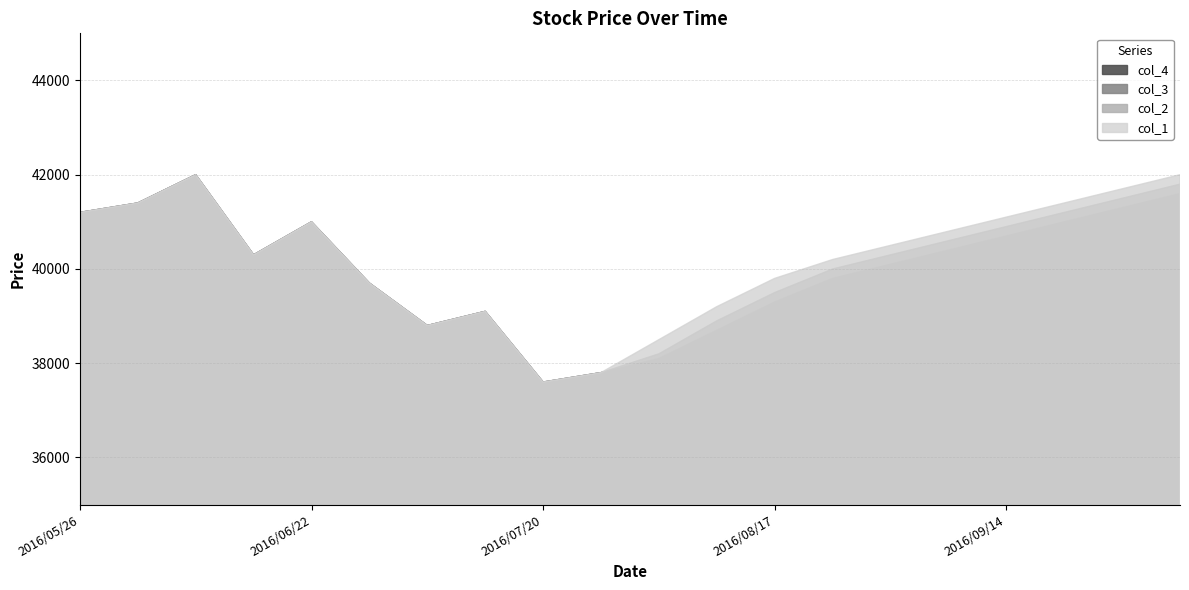

Rank the categories by col_2 value from lowest to highest.

2016/07/20, 2016/07/27, 2016/08/03, 2016/07/06, 2016/07/13, 2016/08/10, 2016/06/29, 2016/08/17, 2016/08/24, 2016/06/15, 2016/08/31, 2016/09/07, 2016/06/22, 2016/09/14, 2016/05/26, 2016/06/01, 2016/09/21, 2016/09/28, 2016/06/08, 2016/10/05